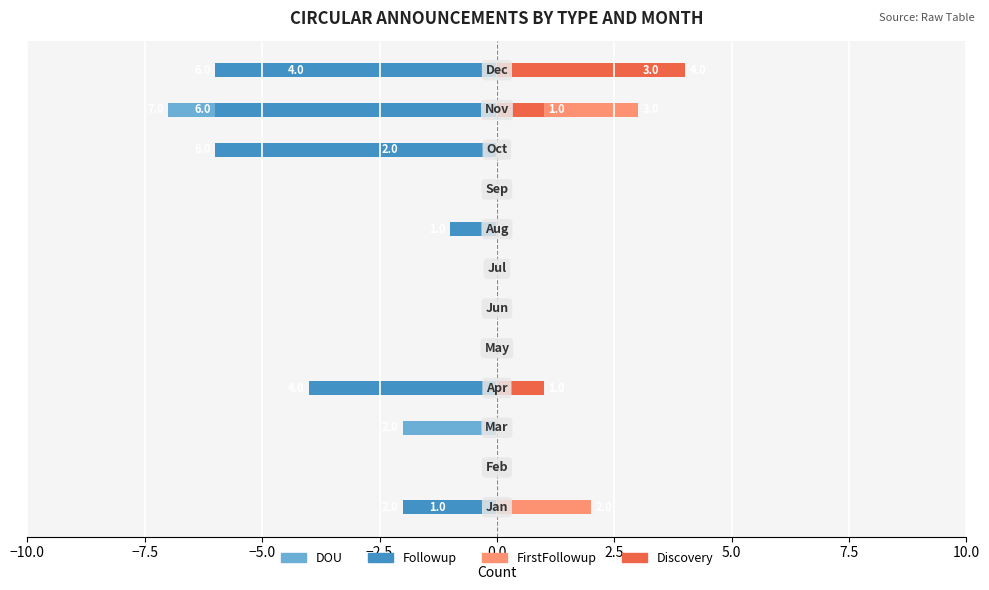

True or false: FirstFollowup has a value of 0 at 2.5.

True